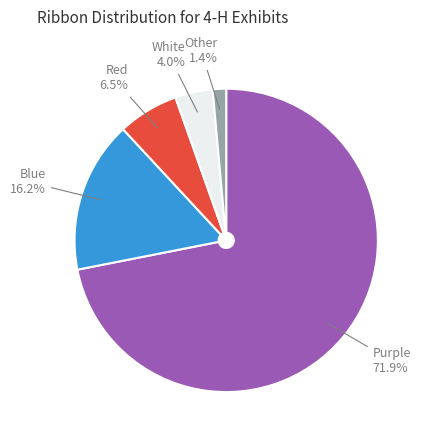

To the nearest percent, what percentage of the pie is Blue?

16%